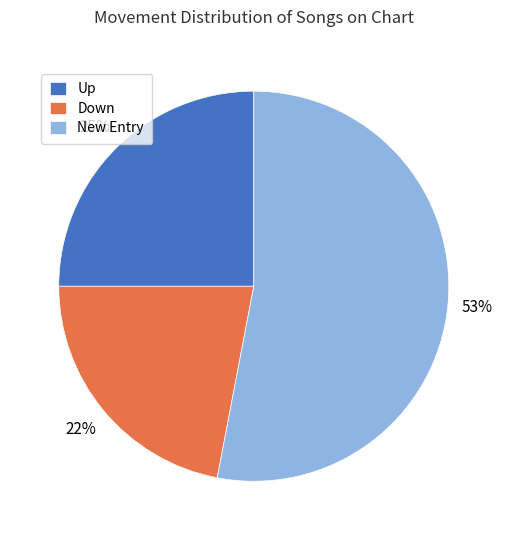

To the nearest percent, what percentage of the pie is Up?

25%